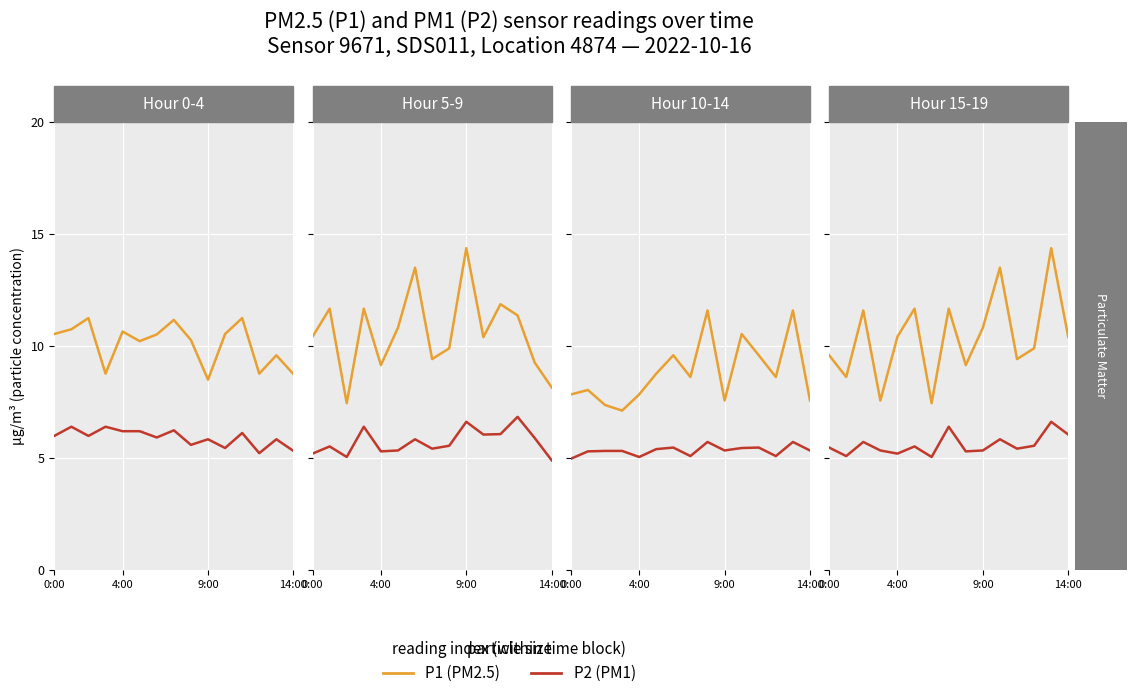

True or false: P2 (PM1) and P1 (PM2.5) cross at least once.

False